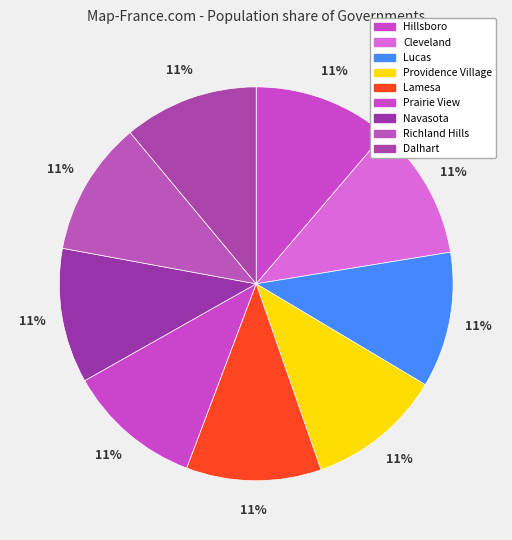

Rank the categories by value from highest to lowest.

Hillsboro, Cleveland, Lucas, Providence Village, Lamesa, Prairie View, Navasota, Richland Hills, Dalhart